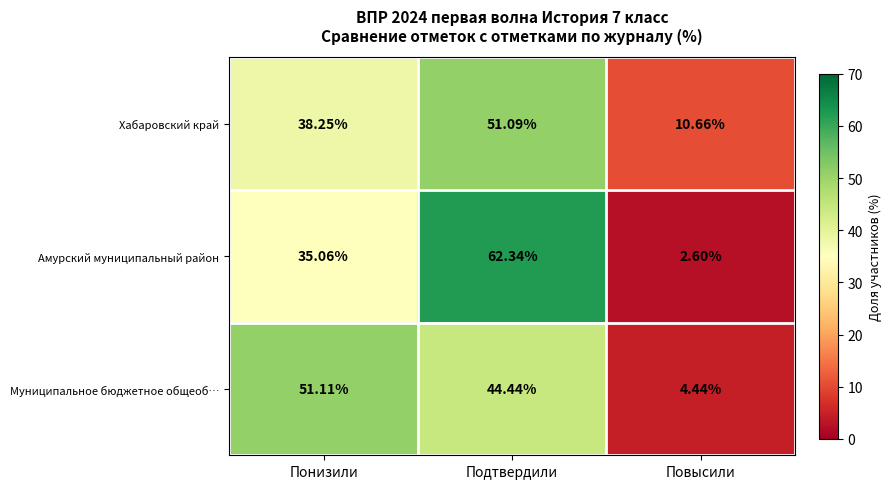

At Понизили, list the series in order from largest to smallest.

Муниципальное бюджетное общеоб…, Хабаровский край, Амурский муниципальный район